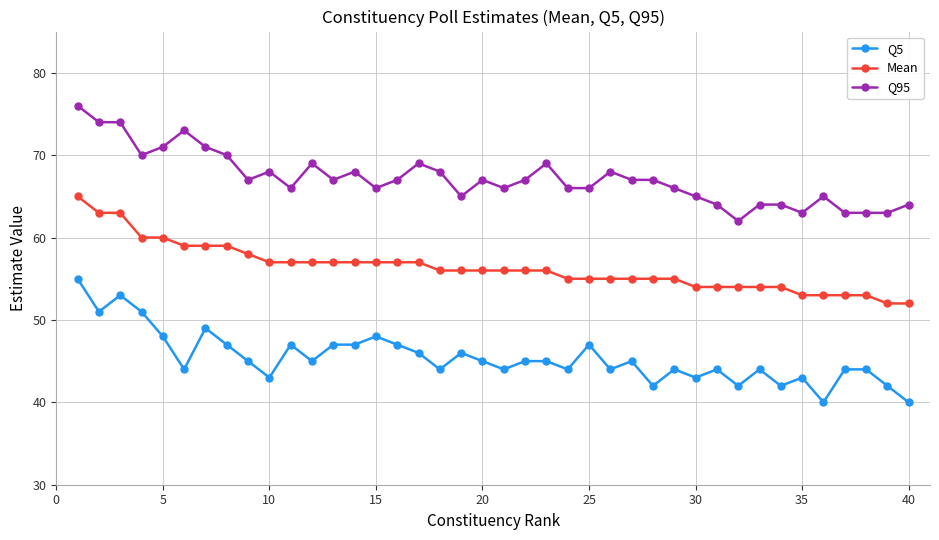

True or false: Mean and Q95 intersect in this chart.

False